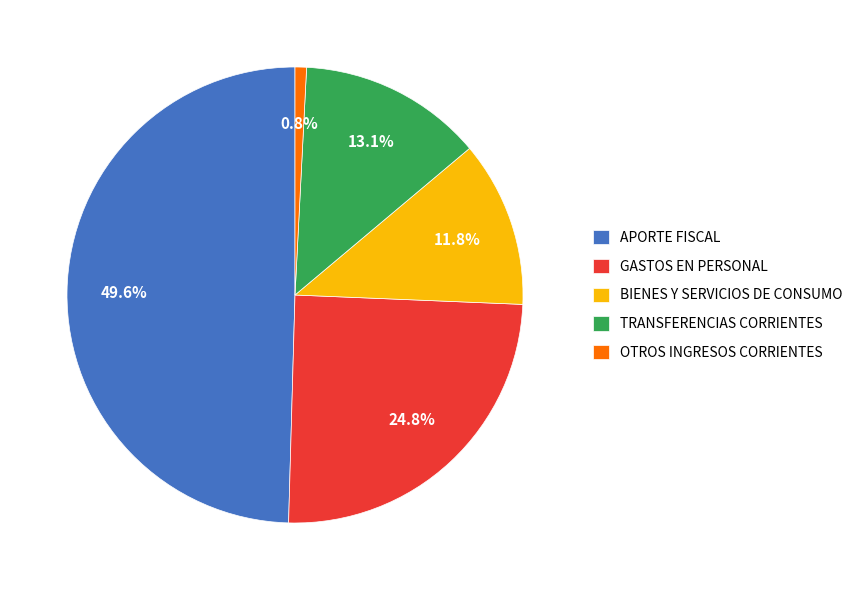

How many slices are in this pie chart?

5